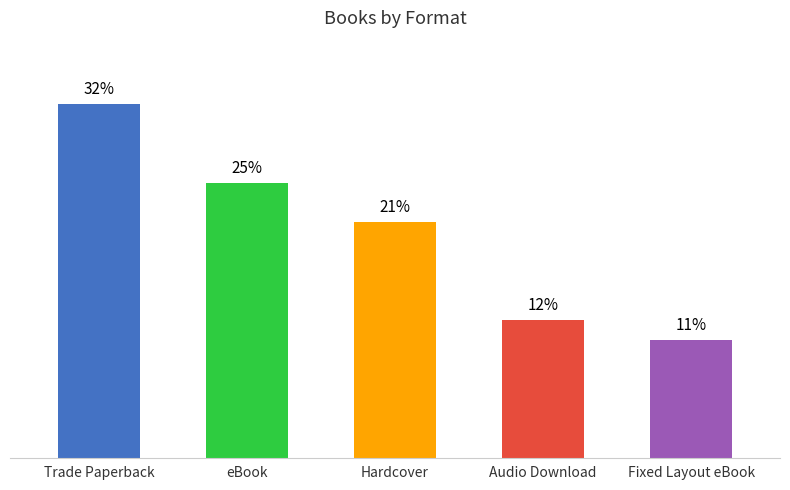

What is the label of the 3rd bar from the left?

Hardcover